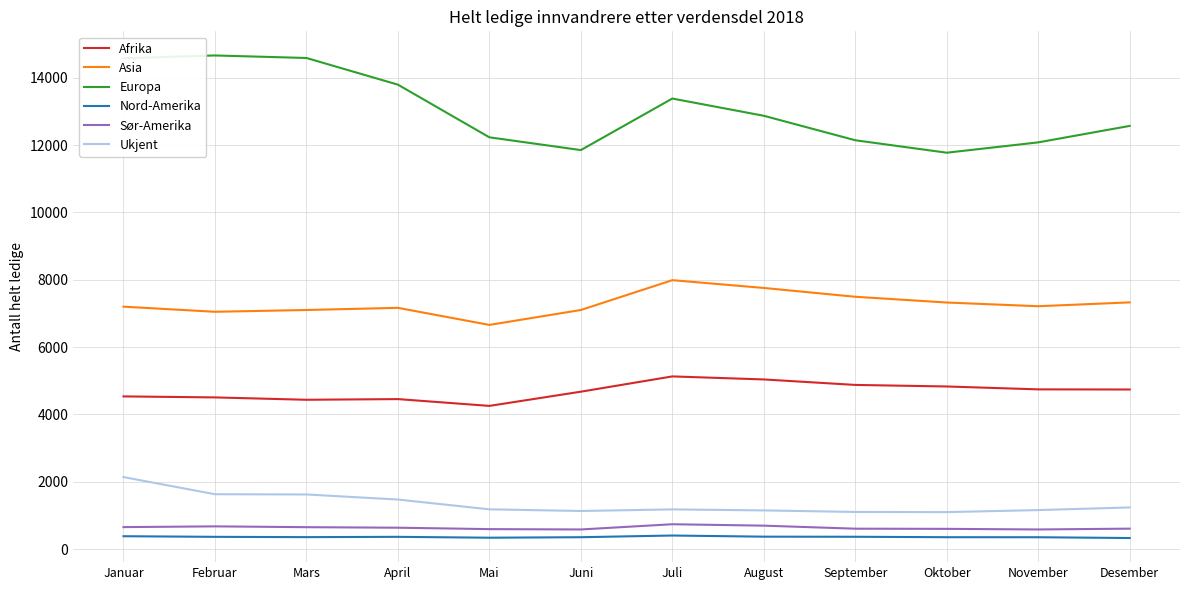

What is the minimum value shown in the chart?

327